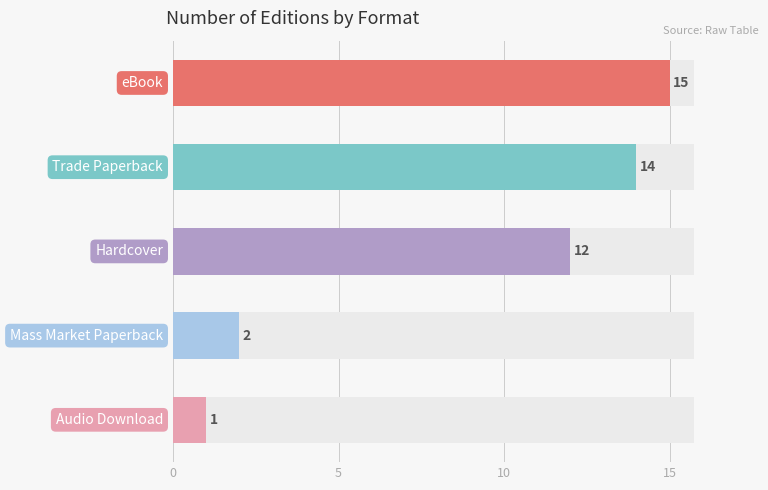

What is the smallest value displayed?

1